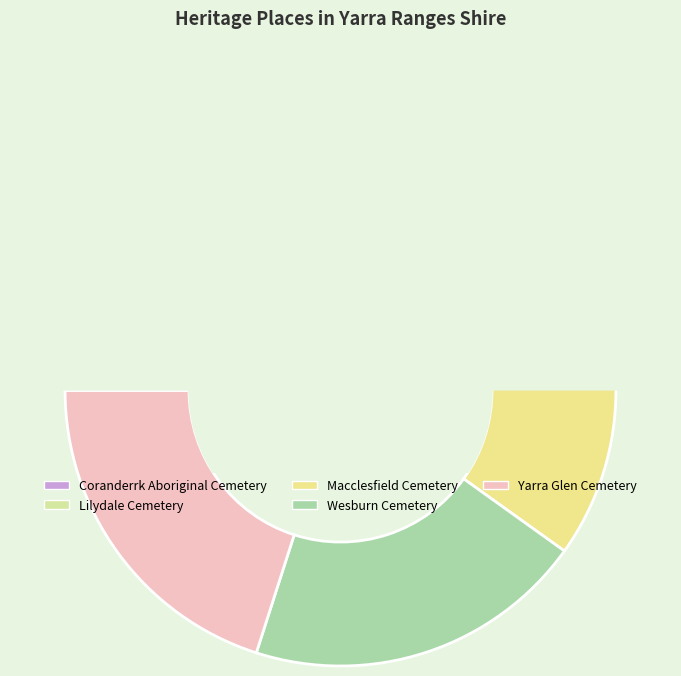

Which category has the smallest portion of the pie?

Coranderrk Aboriginal Cemetery